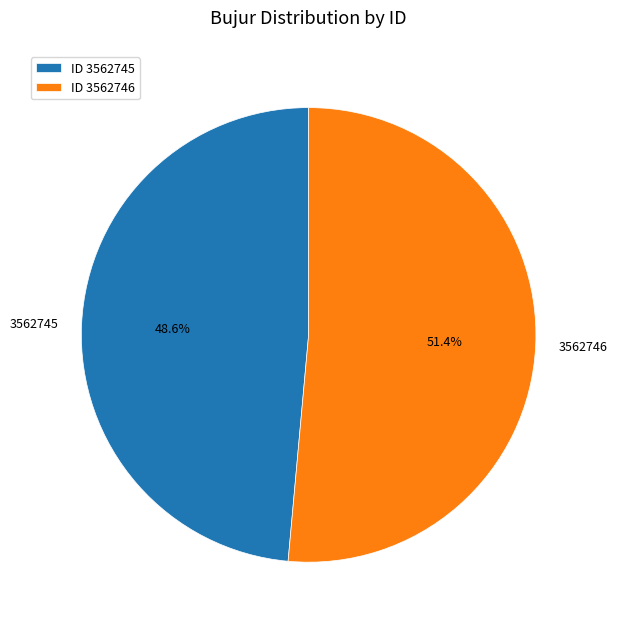

Is the sum of 3562746 and 3562745 greater than half?

Yes